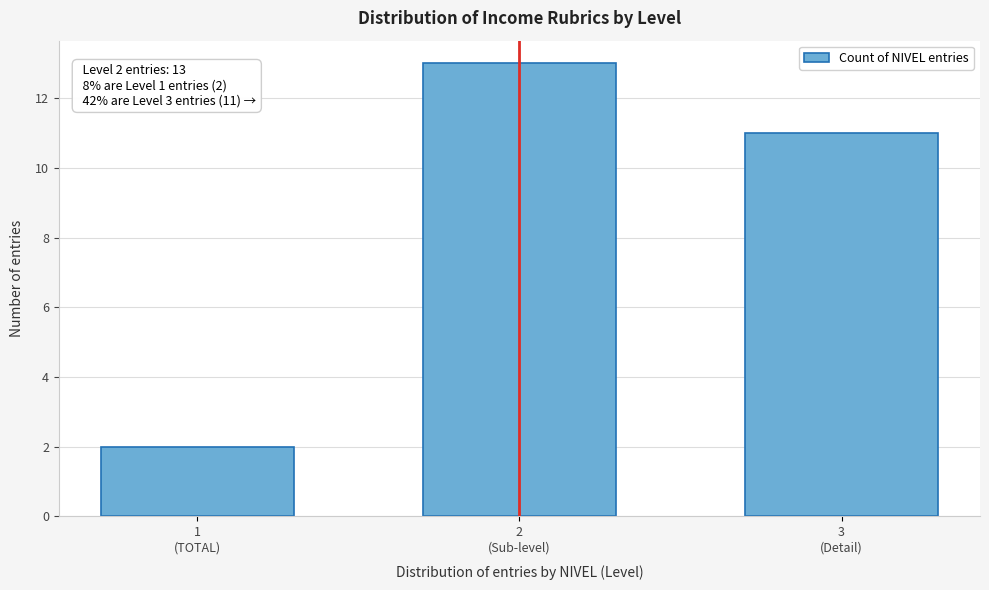

Reading right to left, what are all the values shown in this chart?

11	13	2